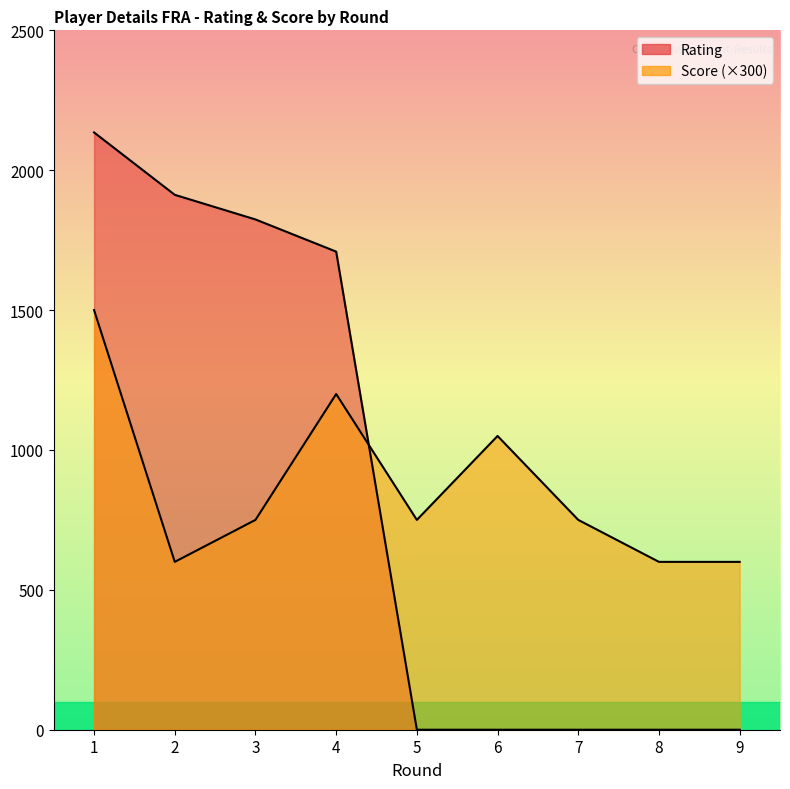

What is the difference between the maximum and second lowest values in the Rating series?

2135